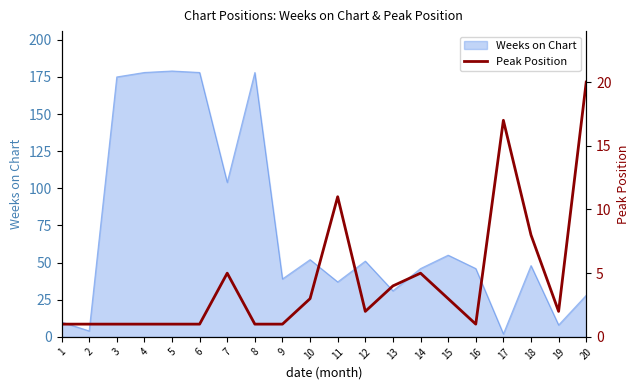

The value at 19 is 2. True or false?

True